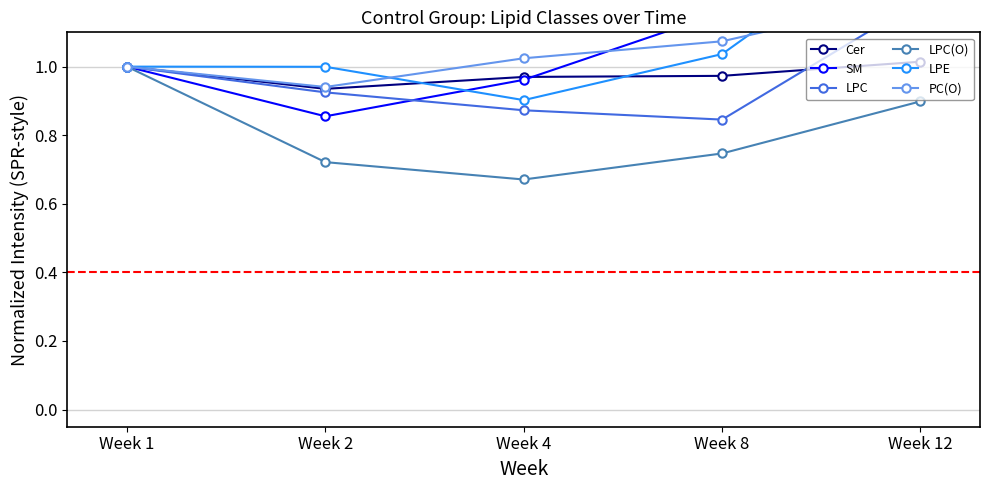

Rank the categories by PC(O) value from lowest to highest.

Week 2, Week 1, Week 4, Week 8, Week 12